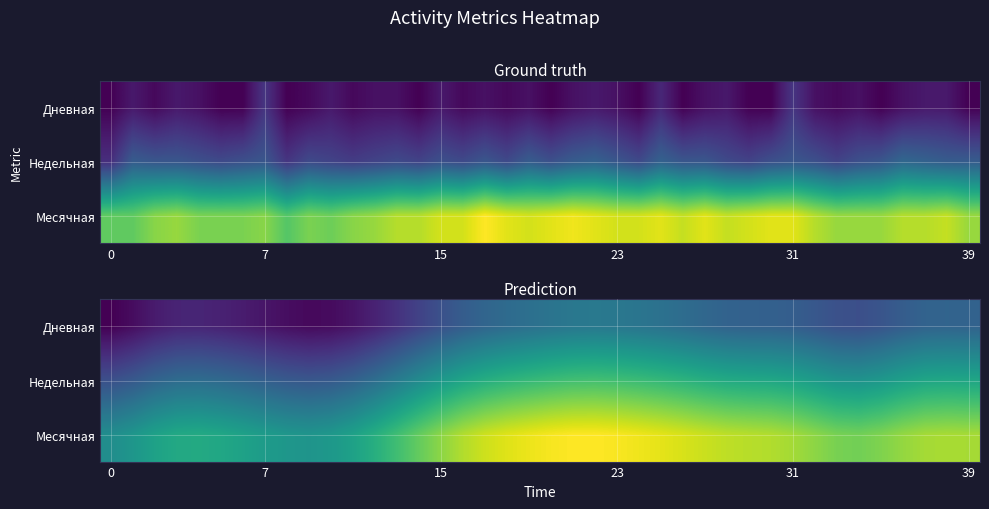

At how many categories does at least one series exceed 17?

40